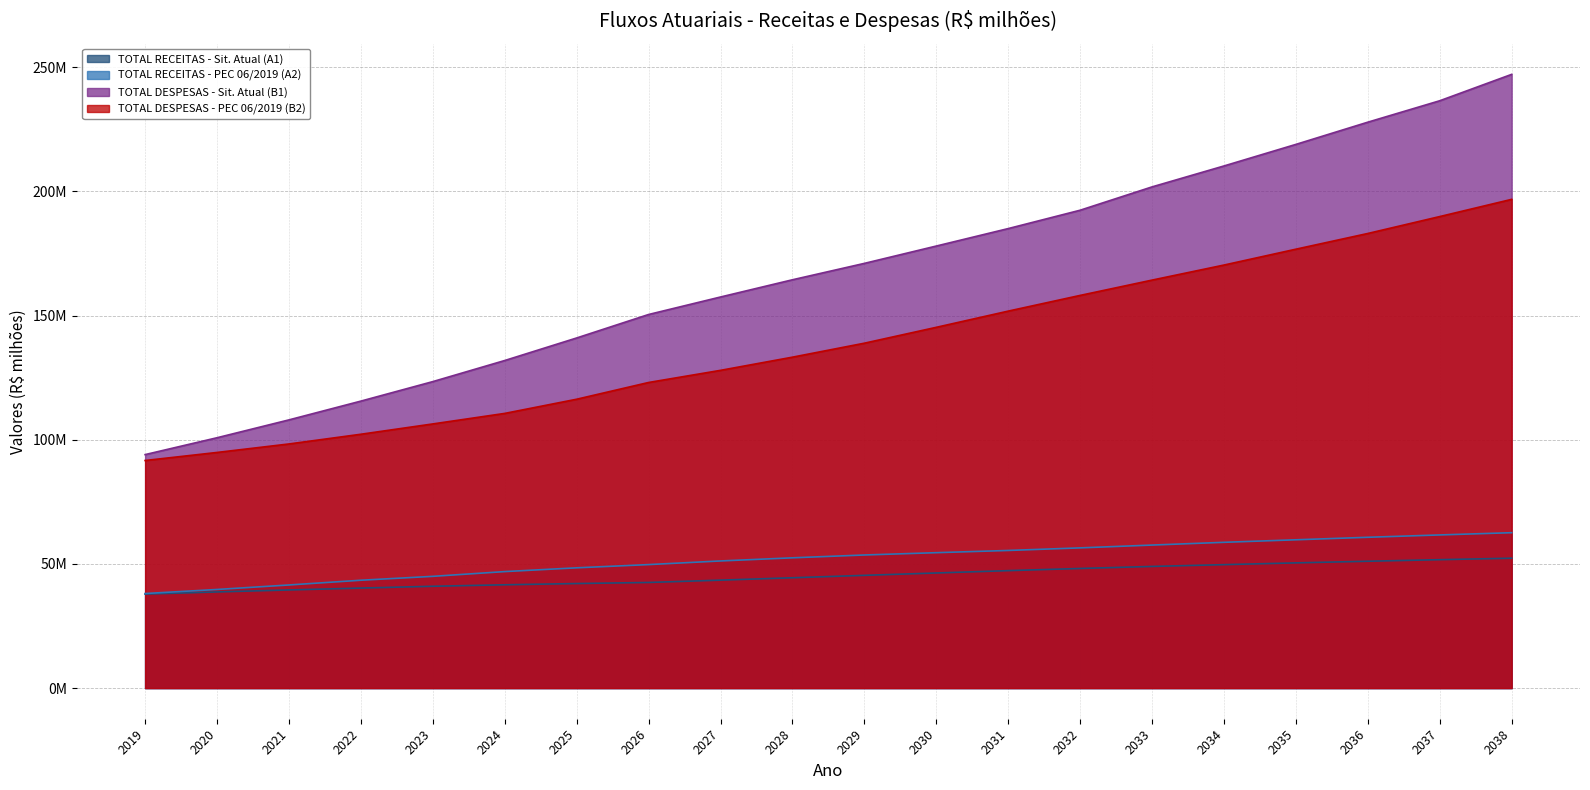

What is the value of the TOTAL DESPESAS - PEC 06/2019 (B2) point at the 4th from the left?

102209177.3